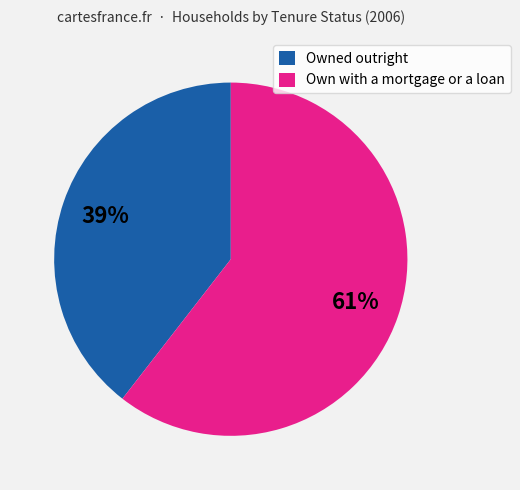

Is the sum of Owned outright and Own with a mortgage or a loan greater than half?

Yes